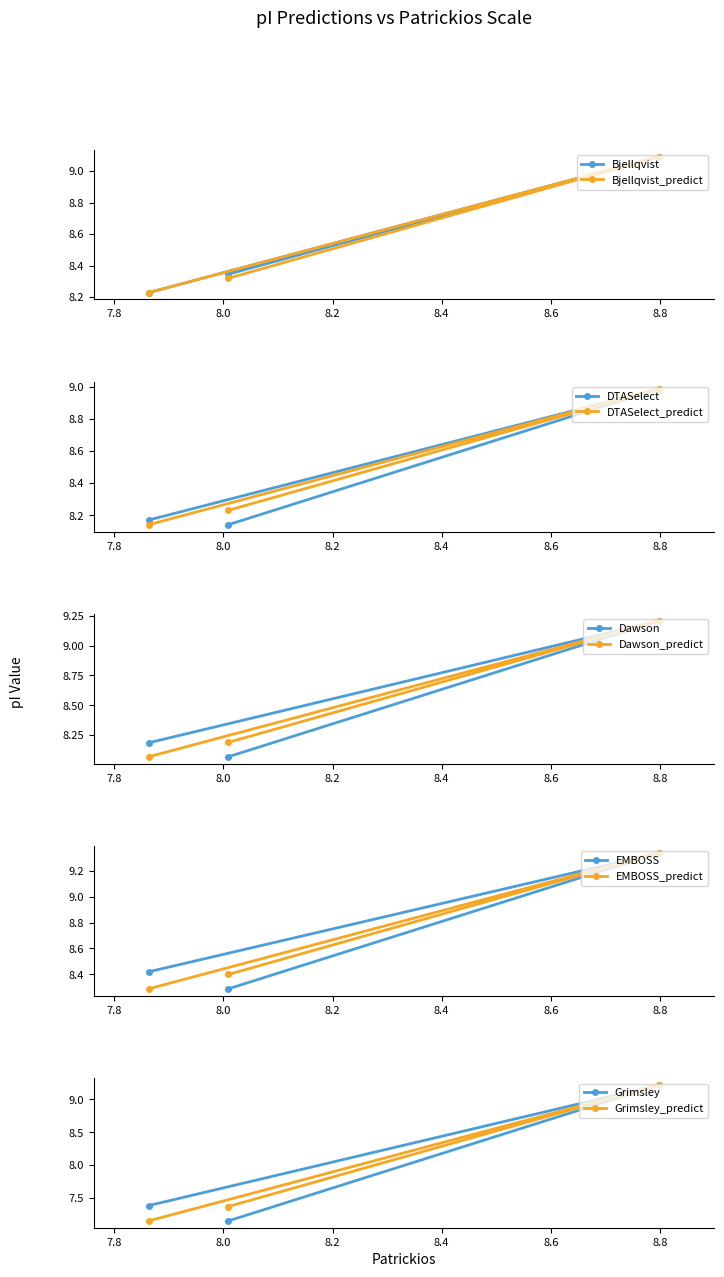

What is the value of the Dawson_predict point at the 3rd from the left?

9.2